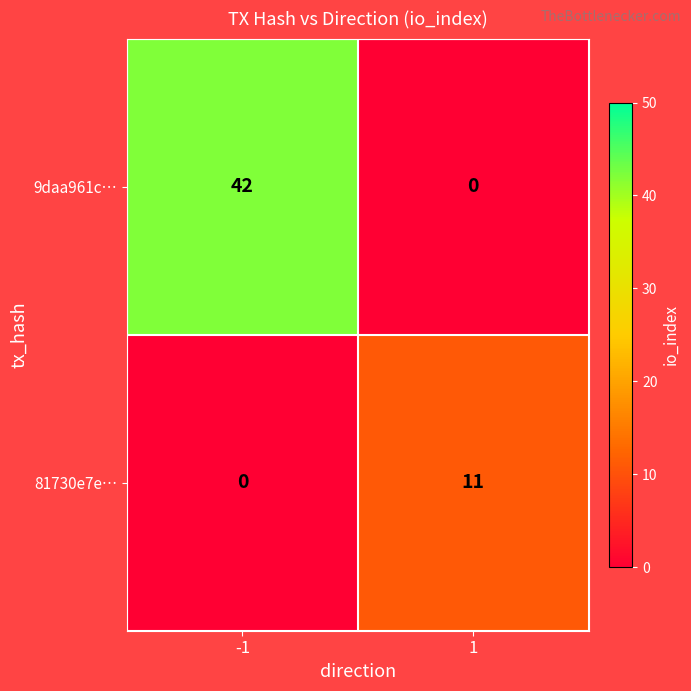

Reading left to right, what are all the values shown in this chart?

9daa961c…: 42	0
81730e7e…: 0	11